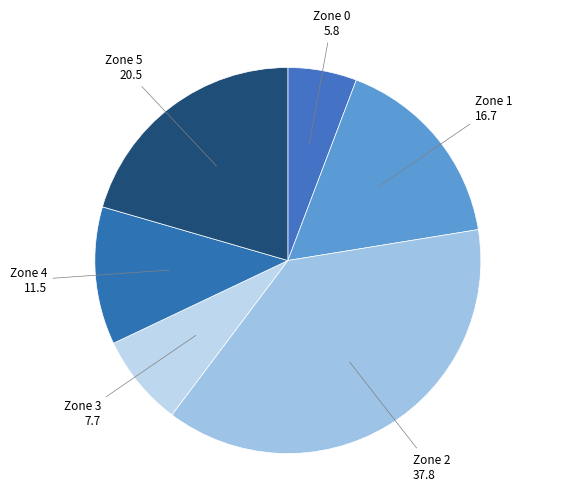

What is the ratio of the value at Zone 2 to the value at Zone 1?

2.3